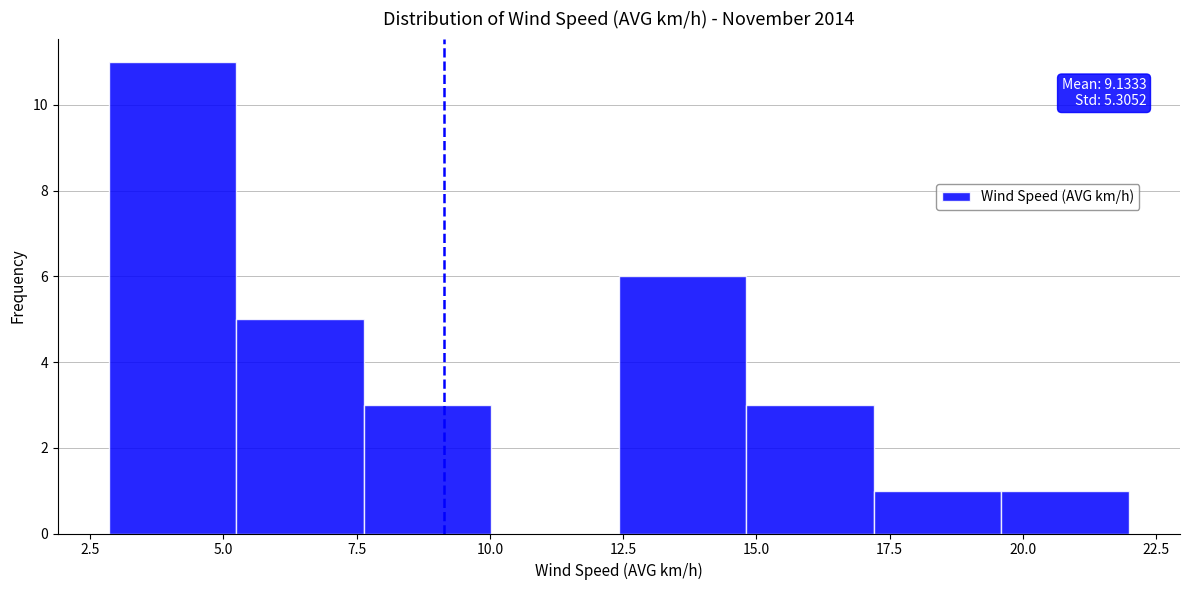

Over which range of the x-axis is the bar tallest?

3.0 to 5.0